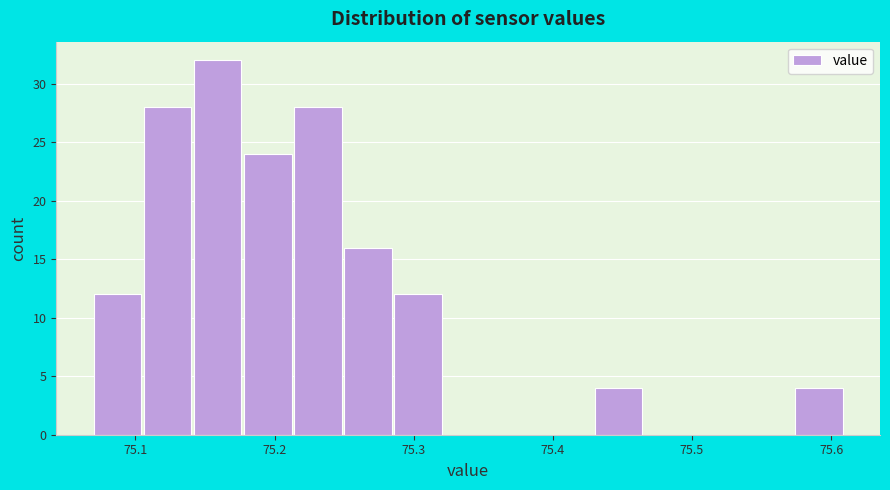

Read against the x-axis, roughly where is the centre of the tallest bar?

75.16